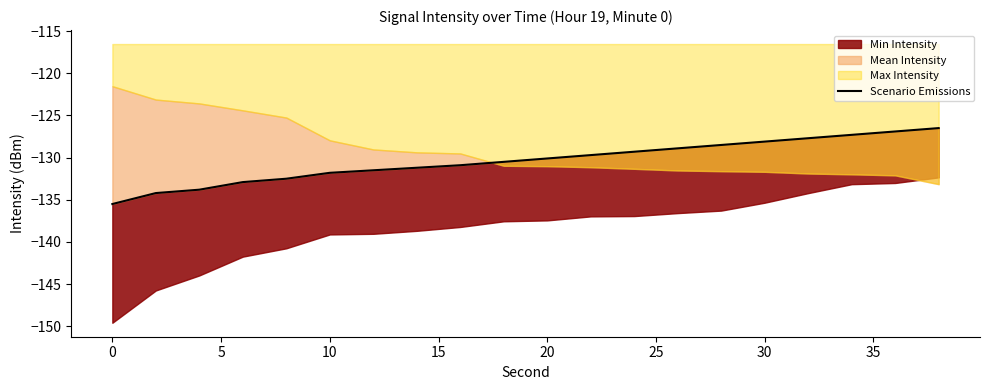

Count the number of values greater than -130.

9